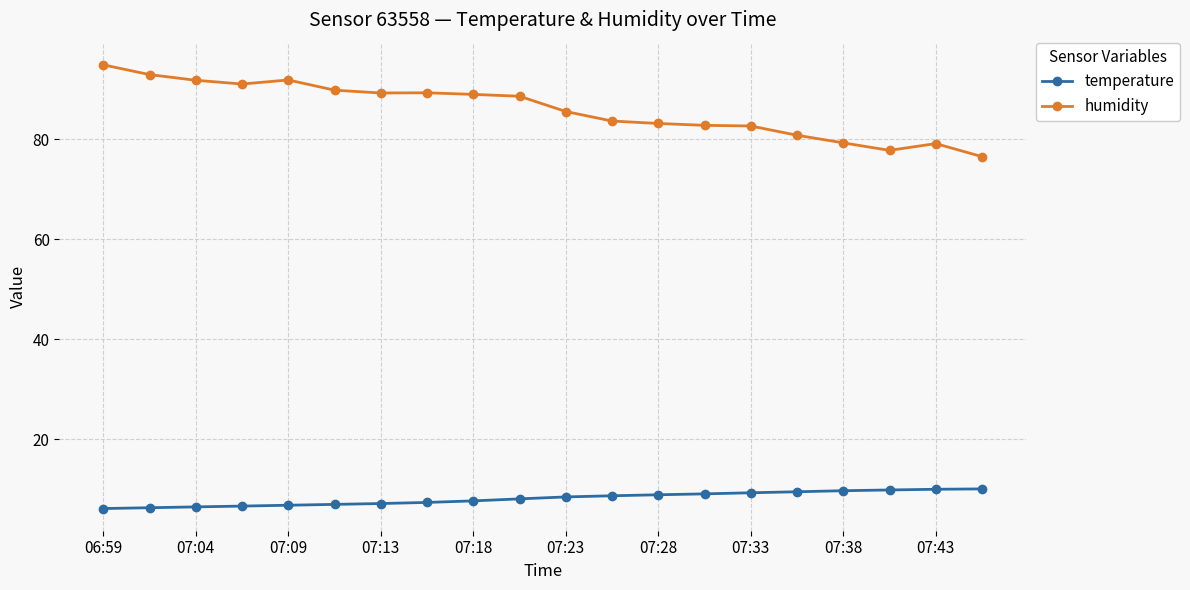

True or false: humidity has more than 2 points higher than both neighbors.

True